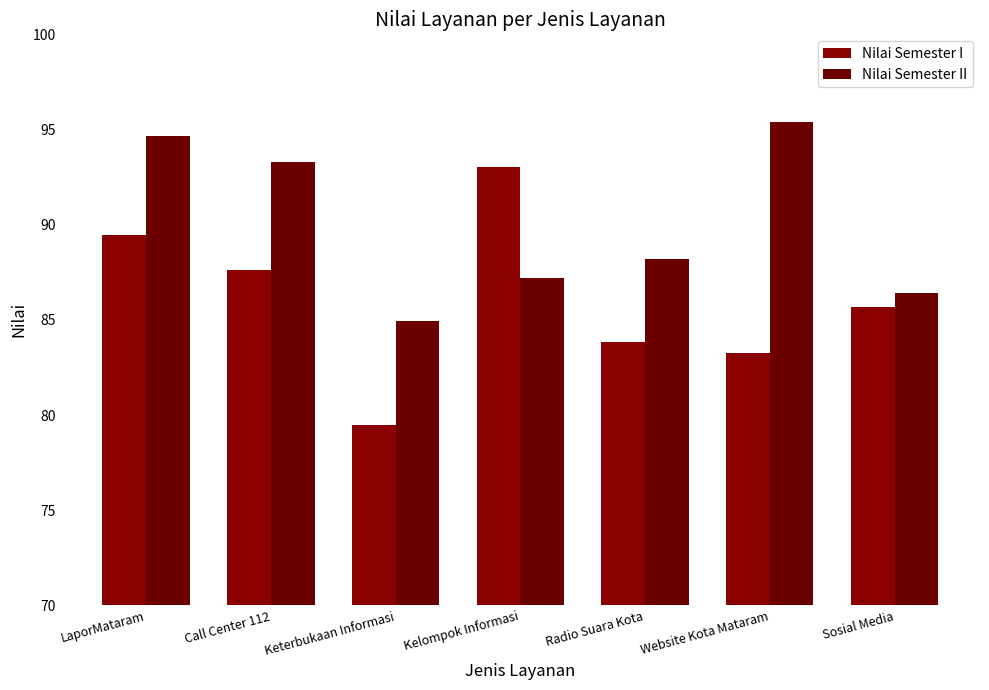

What is the value of the Nilai Semester I bar at the 4th from the left?

93.0